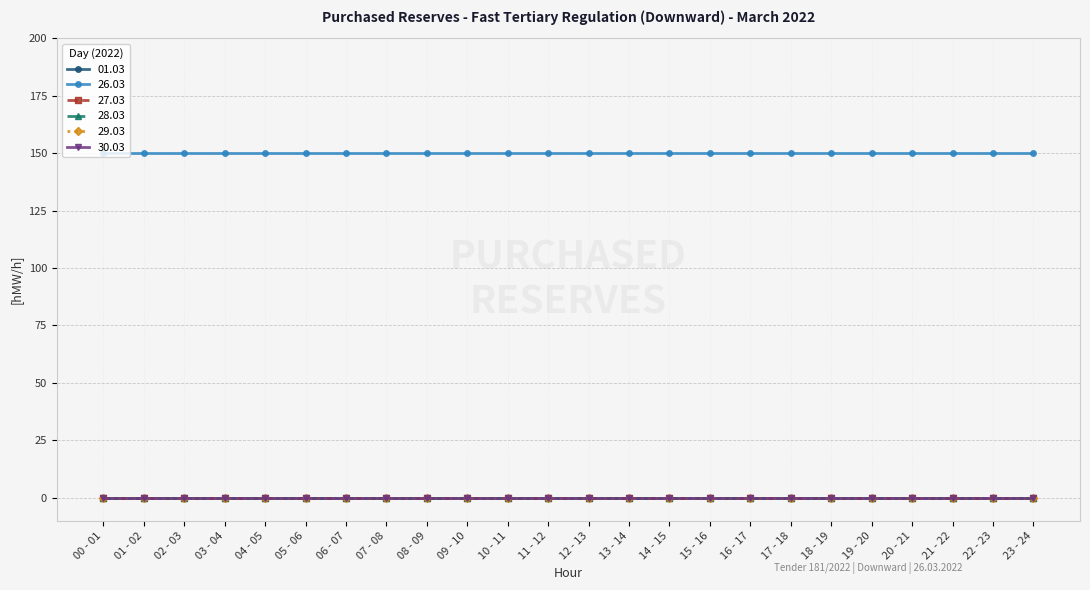

What position from the left is 08 - 09?

9